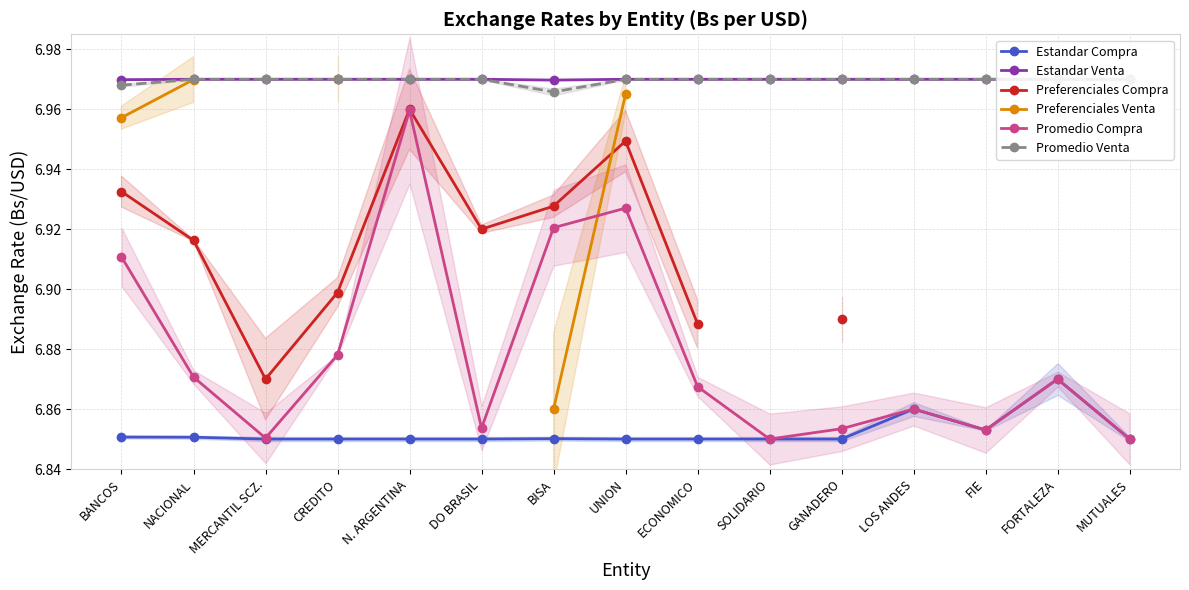

At which label does Promedio Compra reach its peak?

N. ARGENTINA